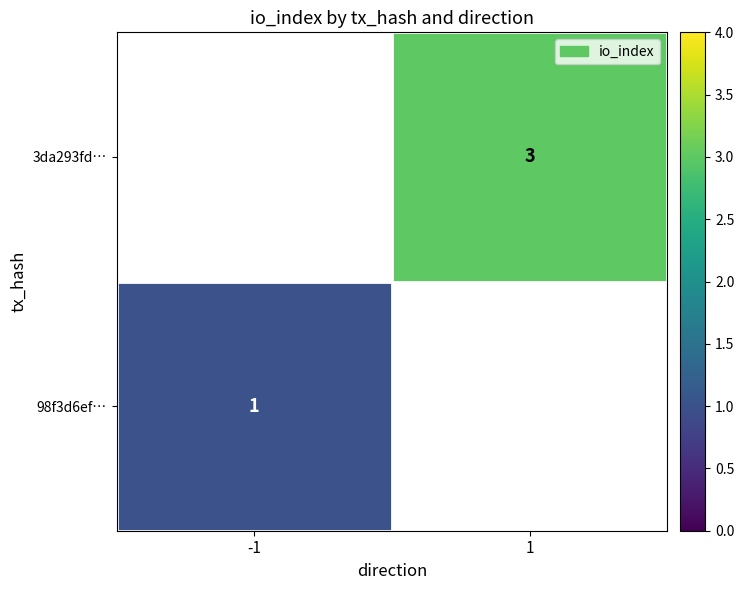

Count the number of categories in the chart.

2